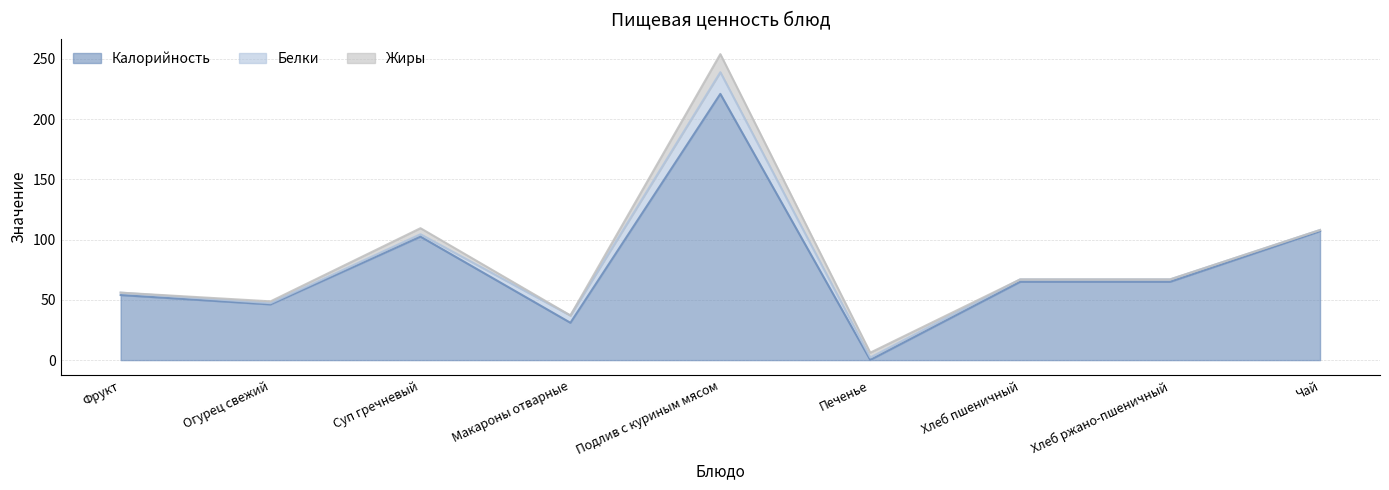

In Жиры, how many points are higher than both neighbors (excluding endpoints)?

2